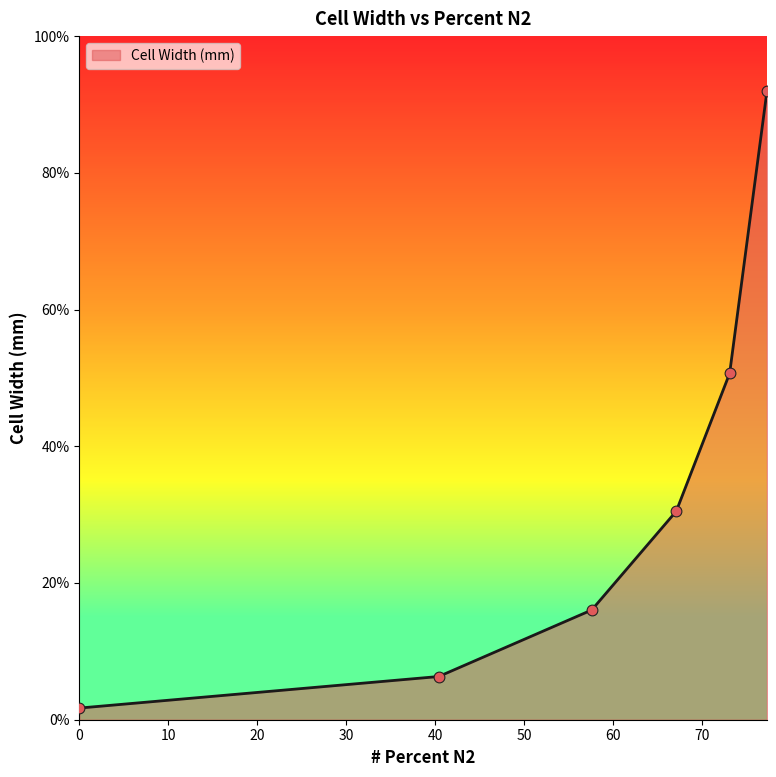

What is the change in value from 57.6 to 67.1?

+14.4